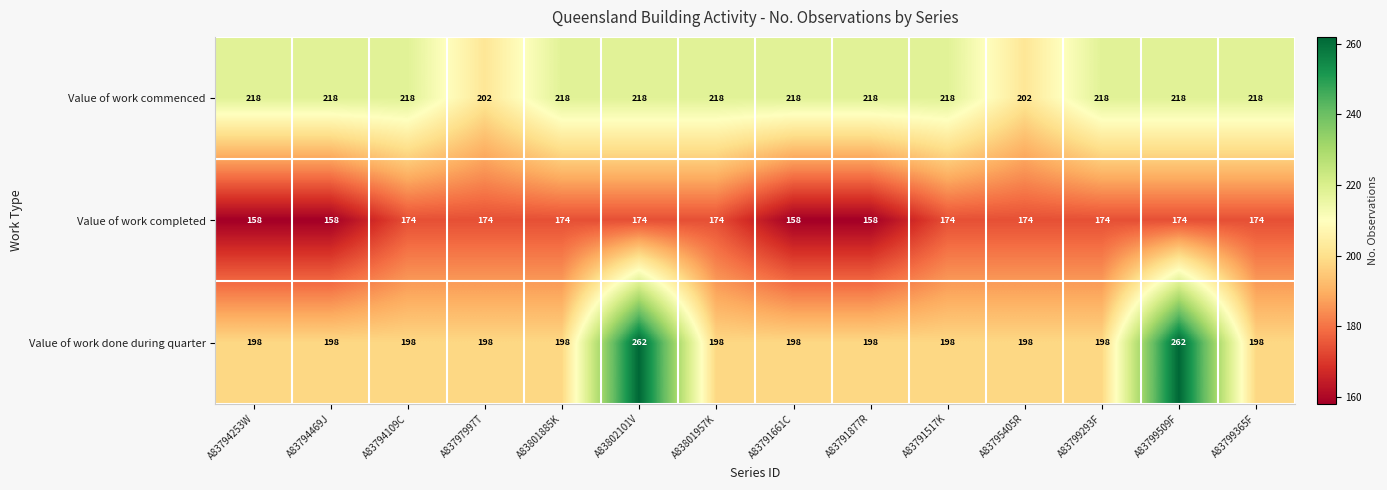

Is the value of Value of work completed at A83801957K greater than the value of Value of work done during quarter at A83791517K?

No